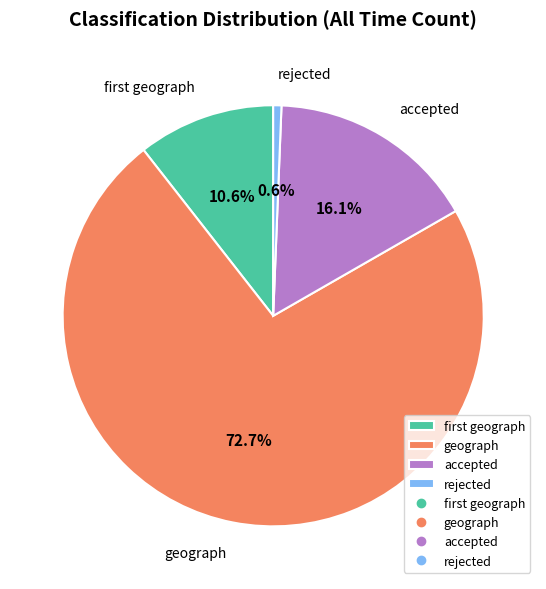

Rank the categories by value from lowest to highest.

rejected, first geograph, accepted, geograph